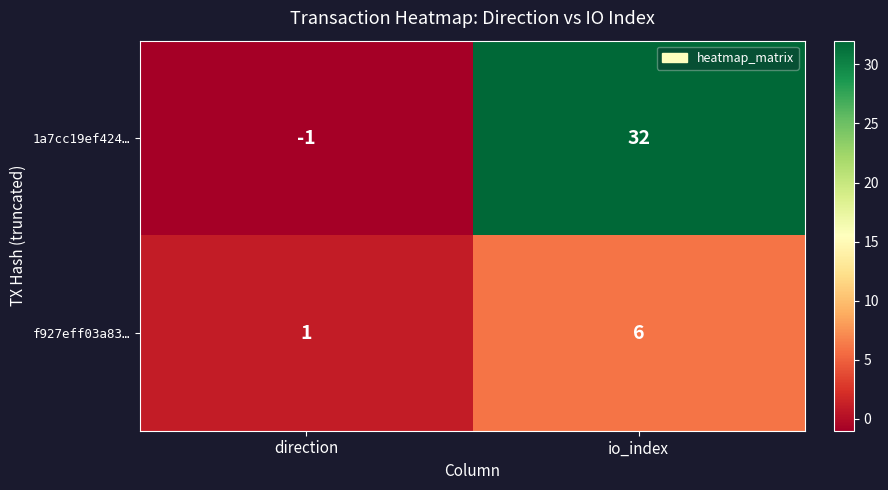

What is the difference between the maximum and minimum values in the f927eff03a83… series?

5